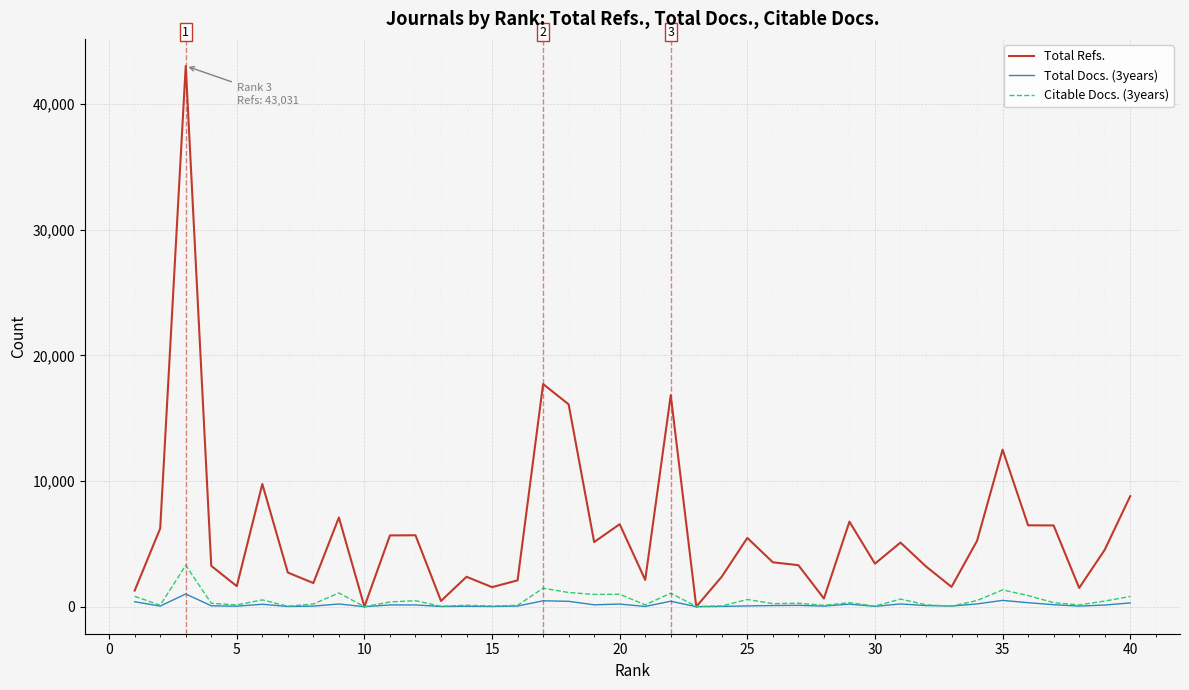

What is the maximum value shown in the chart?

43031